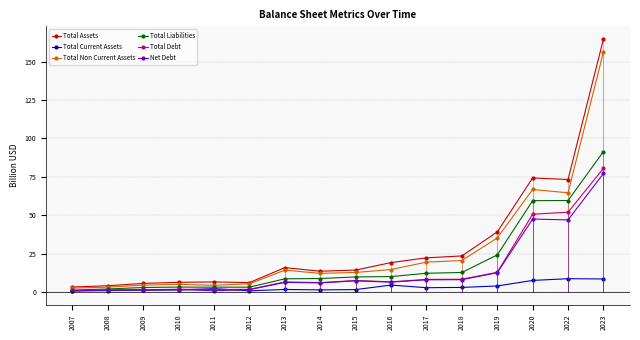

True or false: Total Non Current Assets and Total Assets cross at least once.

False